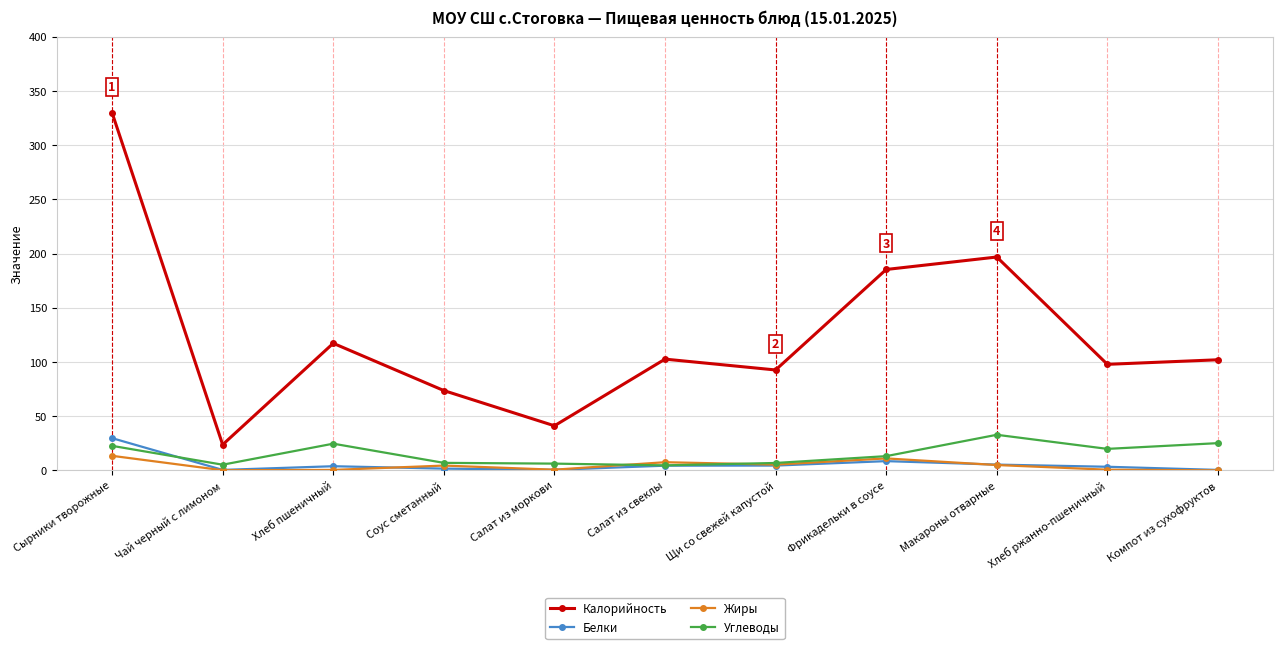

At how many categories does at least one series exceed 324?

1